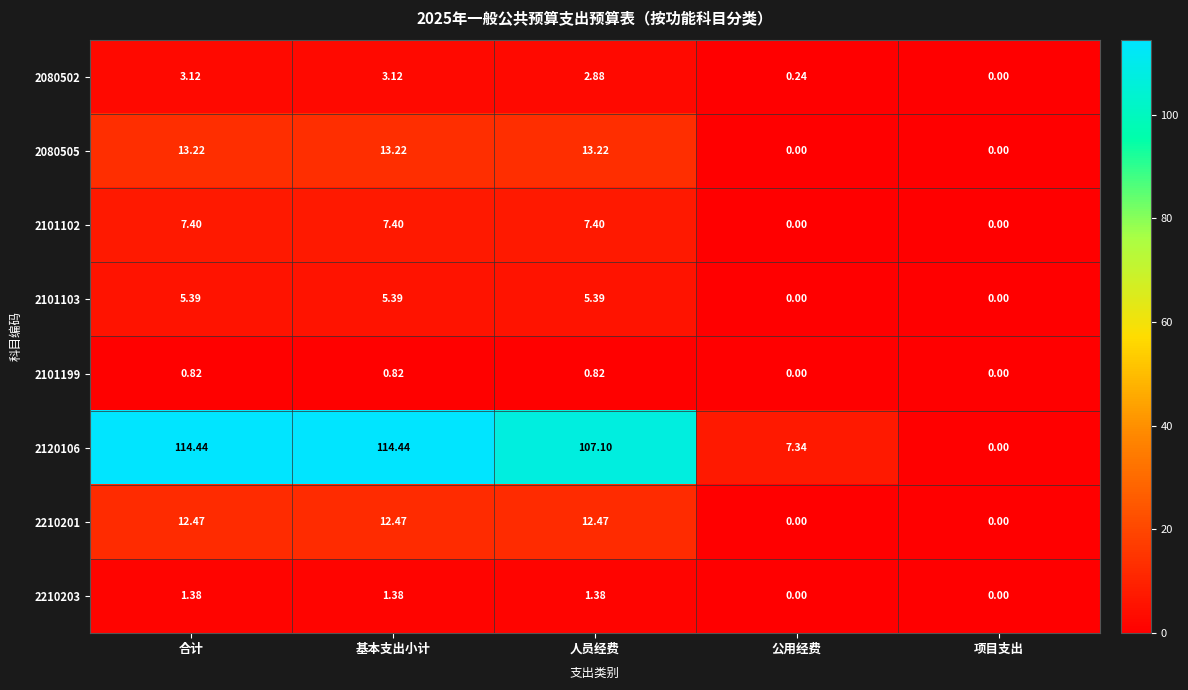

At which label does 2101102 first exceed 7?

合计